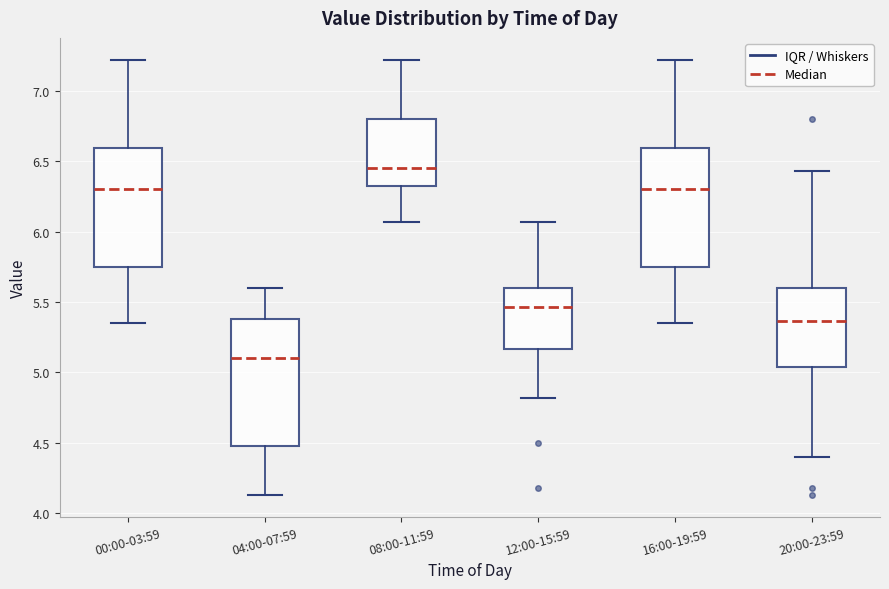

Reading left to right, read every box against the y-axis: the position of its median line, the range the box covers, and the ends of its whiskers. The values are not printed on the chart, so give them approximately, as read against the axis.

00:00-03:59: median 6.30, box 5.75 to 6.60, whiskers 5.35 to 7.20
04:00-07:59: median 5.10, box 4.50 to 5.40, whiskers 4.15 to 5.60
08:00-11:59: median 6.45, box 6.35 to 6.80, whiskers 6.05 to 7.20
12:00-15:59: median 5.45, box 5.15 to 5.60, whiskers 4.80 to 6.05
16:00-19:59: median 6.30, box 5.75 to 6.60, whiskers 5.35 to 7.20
20:00-23:59: median 5.35, box 5.05 to 5.60, whiskers 4.40 to 6.45